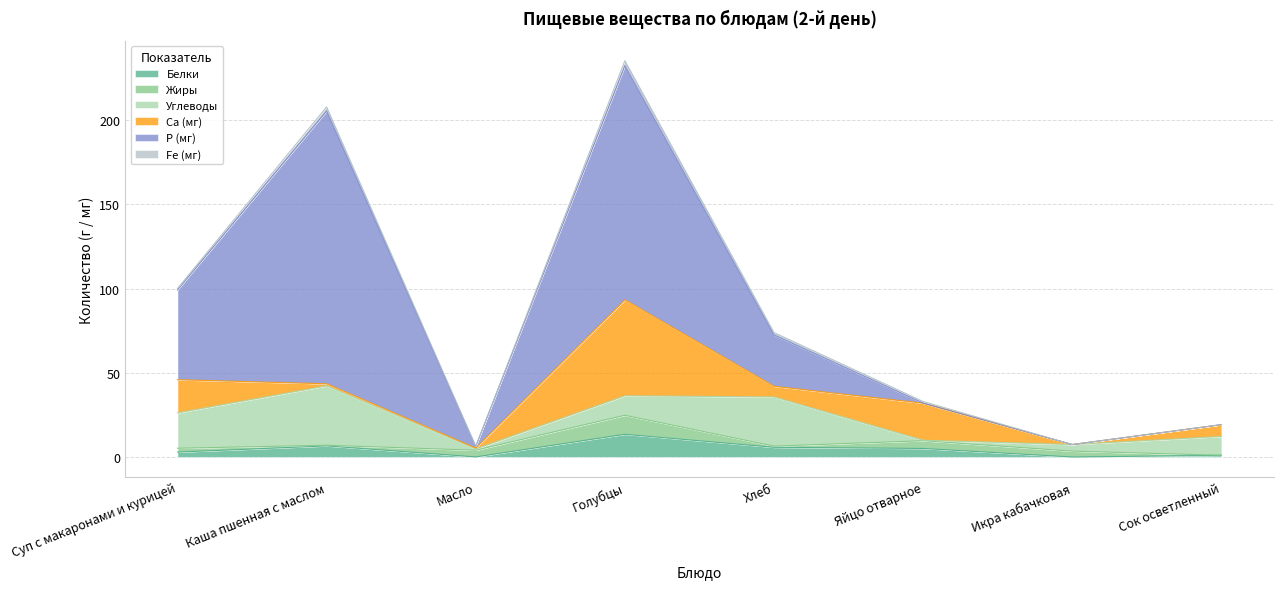

What is the label of the 5th point from the right?

Голубцы